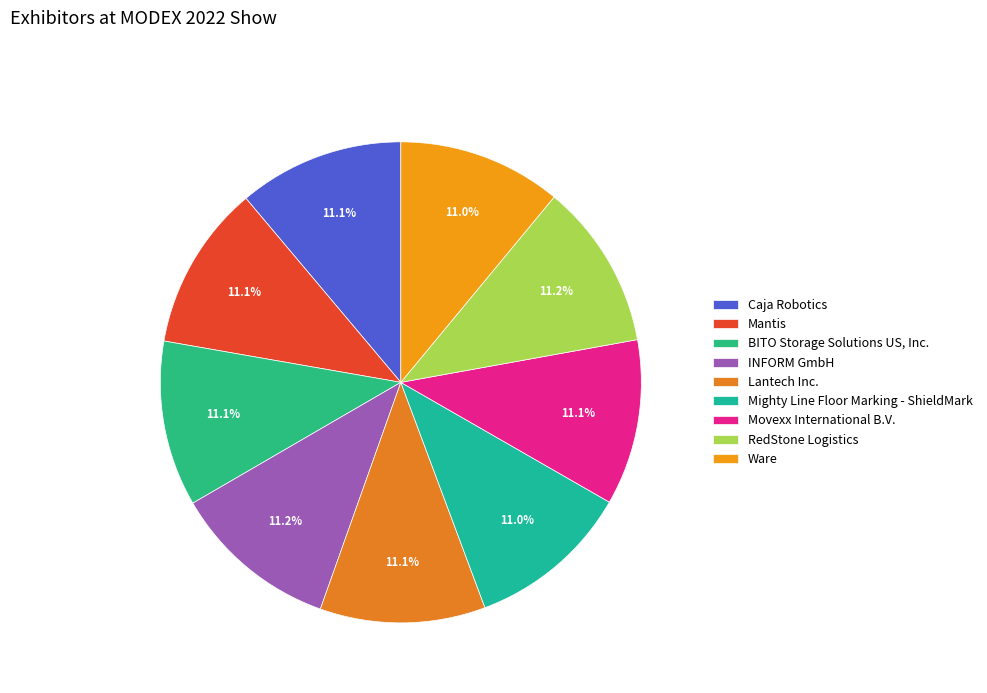

Combined, what portion of the pie is Lantech Inc. and Mighty Line Floor Marking - ShieldMark?

22.1%